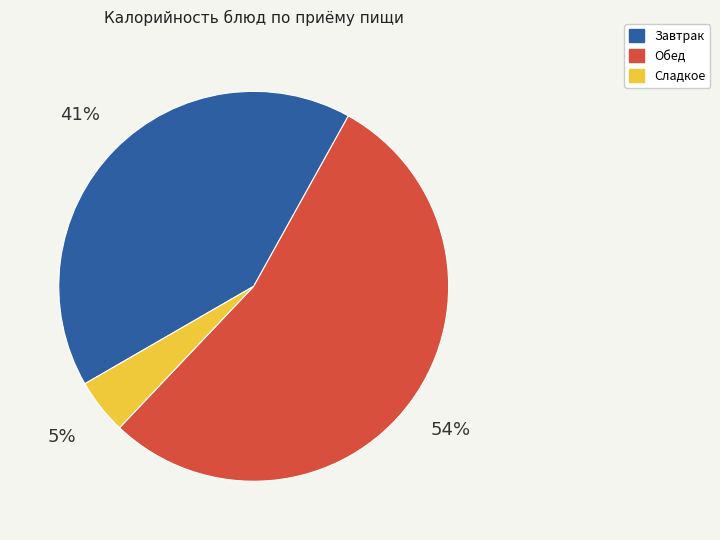

To the nearest percent, what is the average slice percentage?

33%